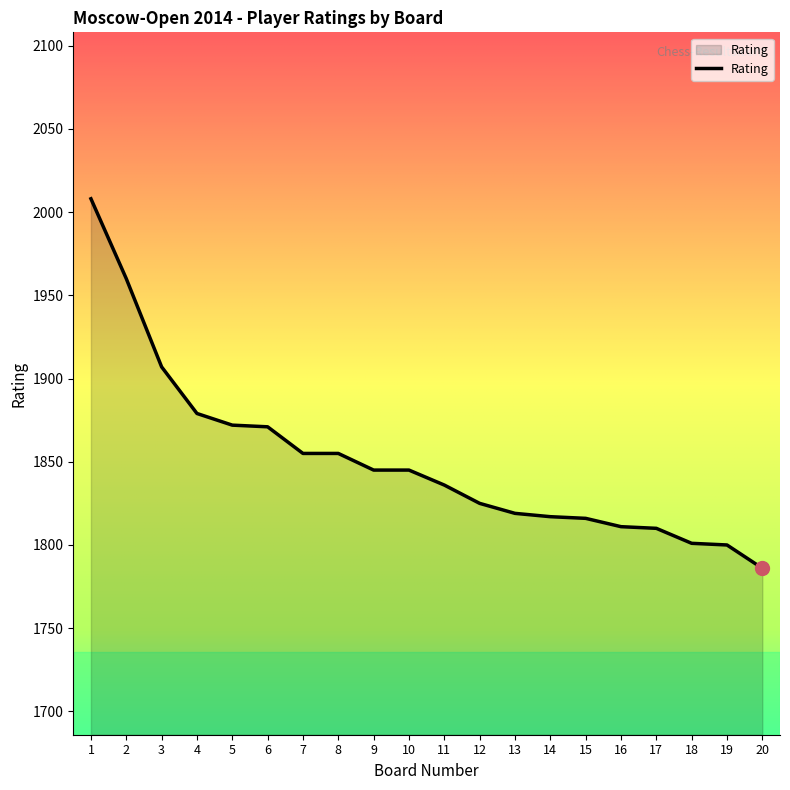

Read the value at 6, to the nearest 5.

1870